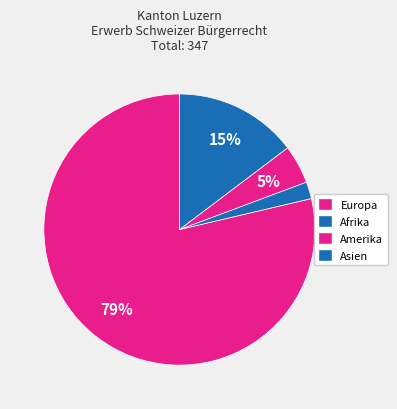

How many segments does this pie chart have?

4